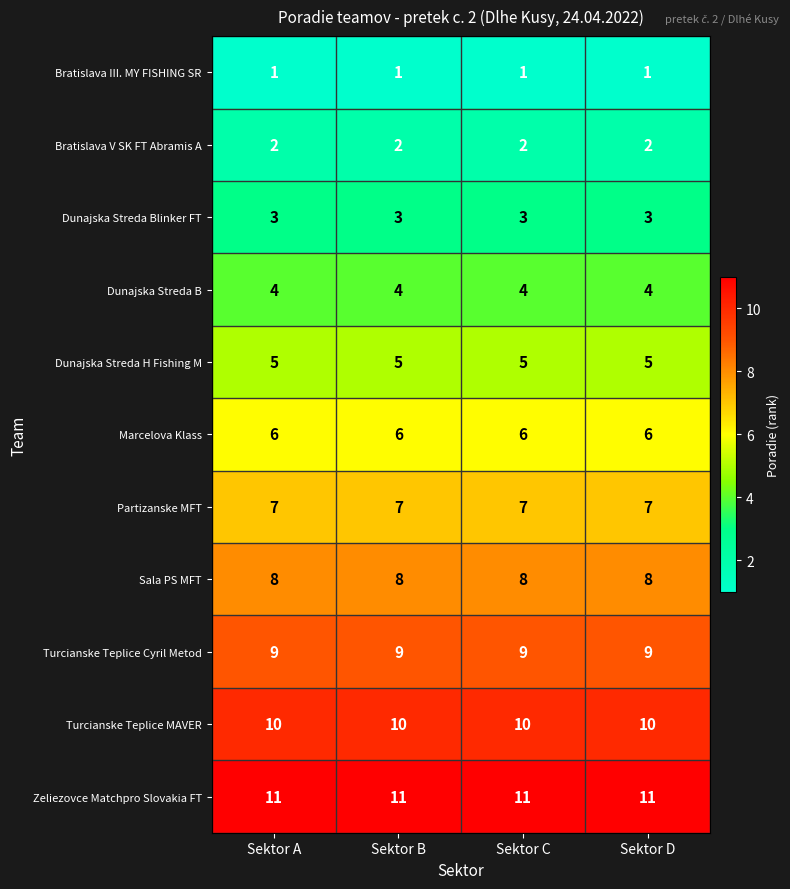

What is the minimum value for Dunajska Streda B?

4